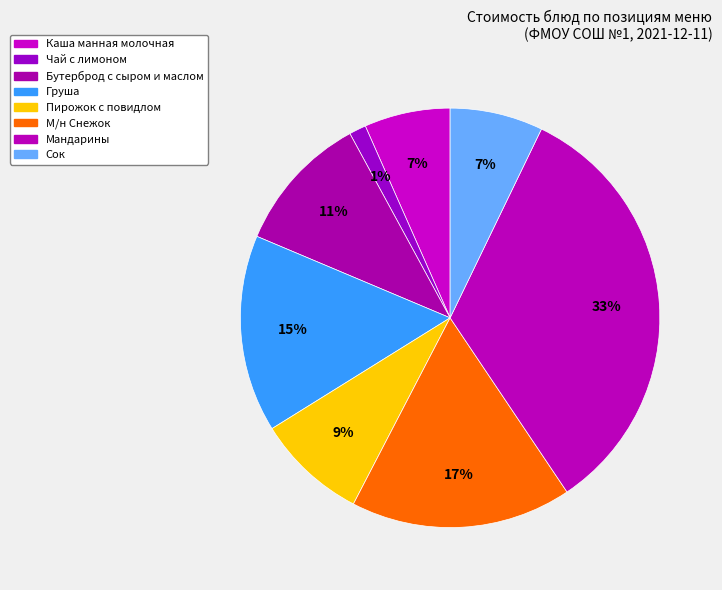

The Сок slice represents 1% of the pie. True or false?

False